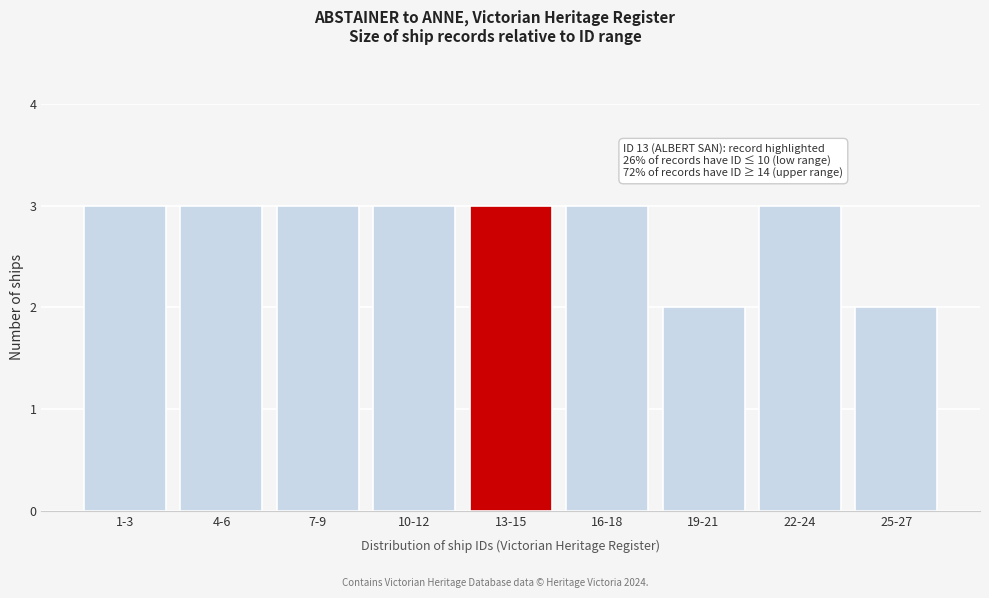

Reading left to right, transcribe all the data shown in this chart.

3	3	3	3	3	3	2	3	2